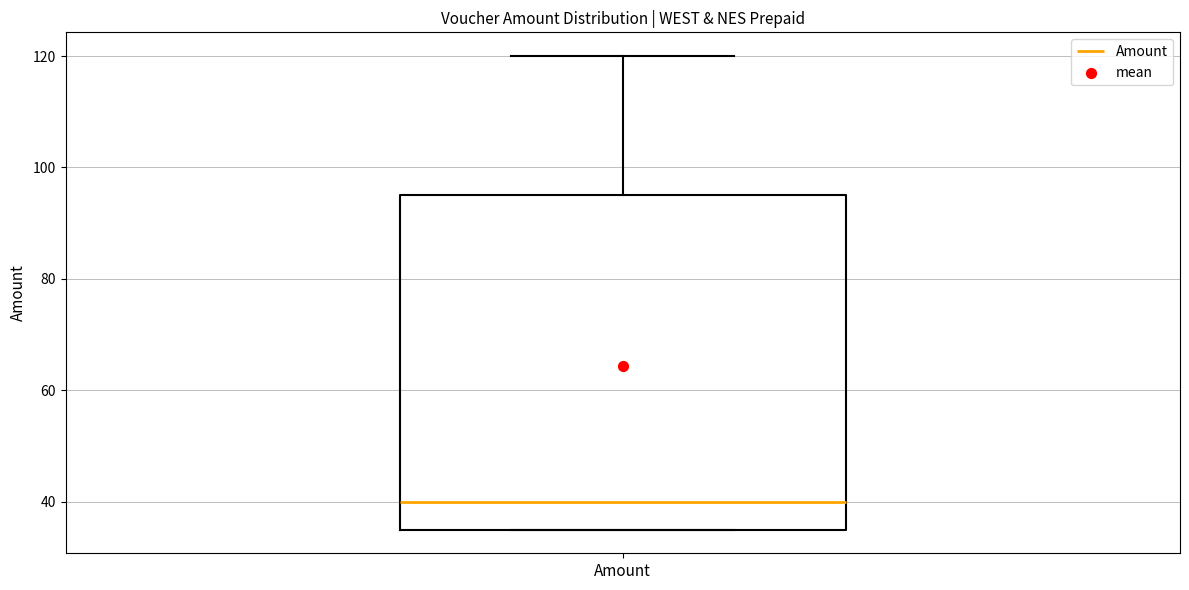

Transcribe this box plot: give where the median line is, the range the box spans, and where the two whiskers end, as read against the y-axis. The values are not printed on the chart, so give them approximately, as read against the axis.

median 40, box 36 to 96, whiskers 36 to 120